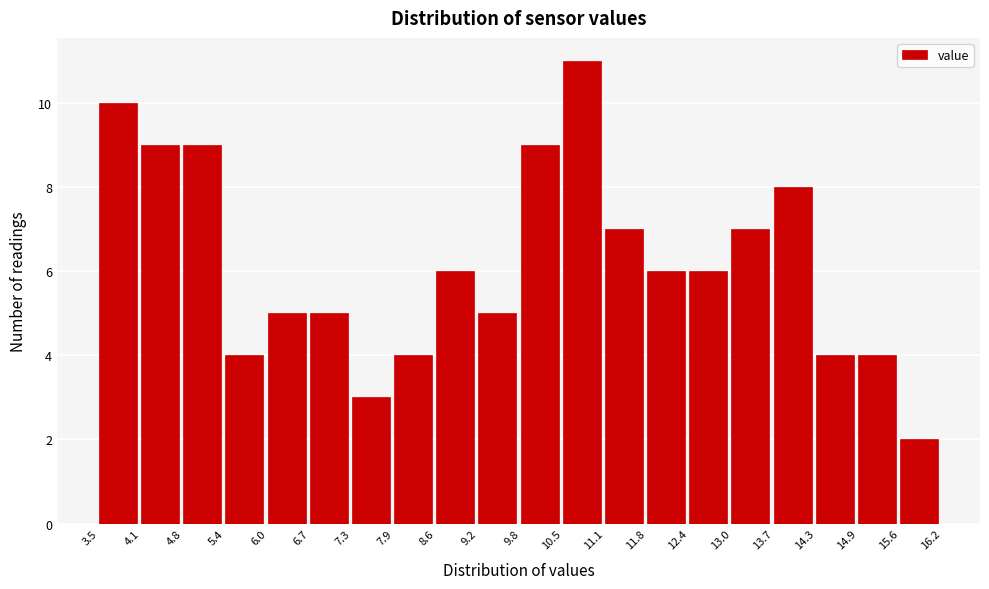

Reading left to right, list every bar in this chart as the range it spans on the x-axis followed by its height. The values are not printed on the chart, so give them approximately, as read against the axis.

3.5 to 4.1: 10
4.1 to 4.8: 9
4.8 to 5.4: 9
5.4 to 6.0: 4
6.0 to 6.7: 5
6.7 to 7.3: 5
7.3 to 7.9: 3
7.9 to 8.6: 4
8.6 to 9.2: 6
9.2 to 9.8: 5
9.8 to 10.5: 9
10.5 to 11.1: 11
11.1 to 11.8: 7
11.8 to 12.4: 6
12.4 to 13.0: 6
13.0 to 13.7: 7
13.7 to 14.3: 8
14.3 to 14.9: 4
14.9 to 15.6: 4
15.6 to 16.2: 2